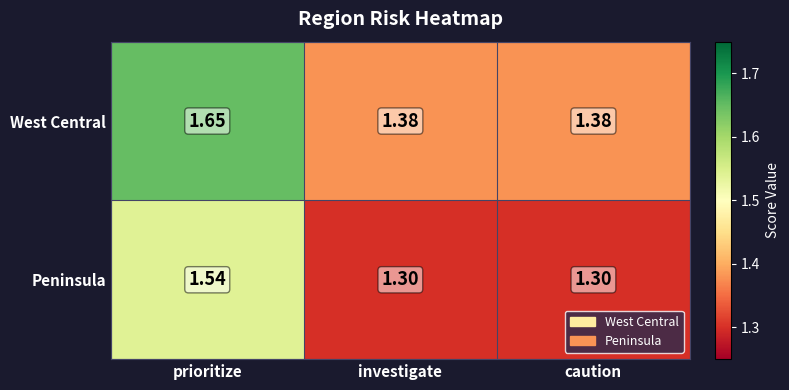

At which label does West Central reach its peak?

prioritize